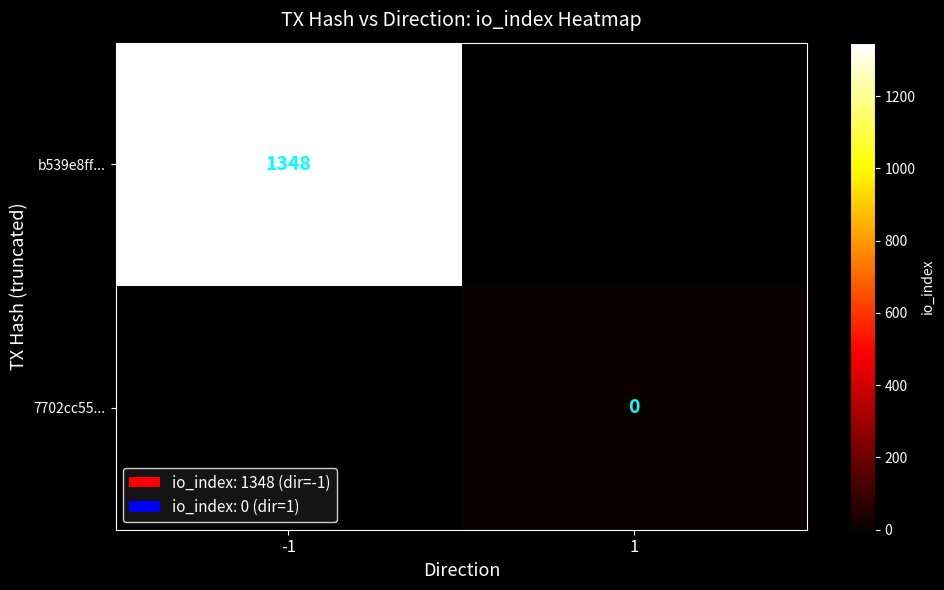

Is the value of b539e8ff... at -1 greater than the value of 7702cc55... at 1?

Yes